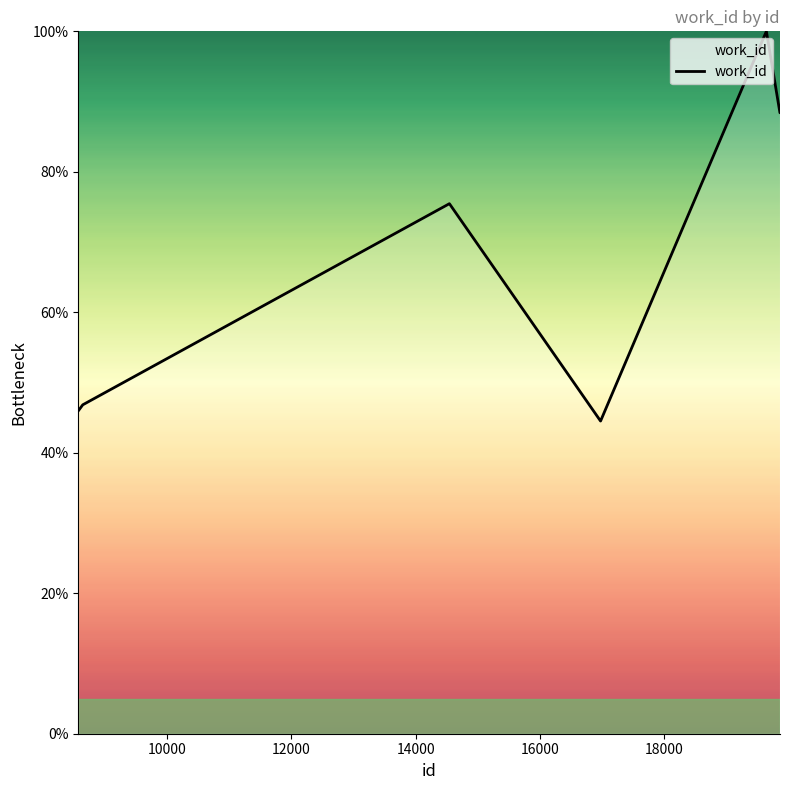

What is the difference between the maximum and minimum values?

55.5